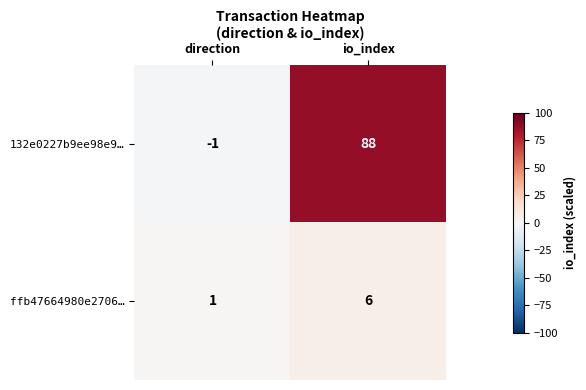

At which category does the chart reach its peak across all series?

io_index